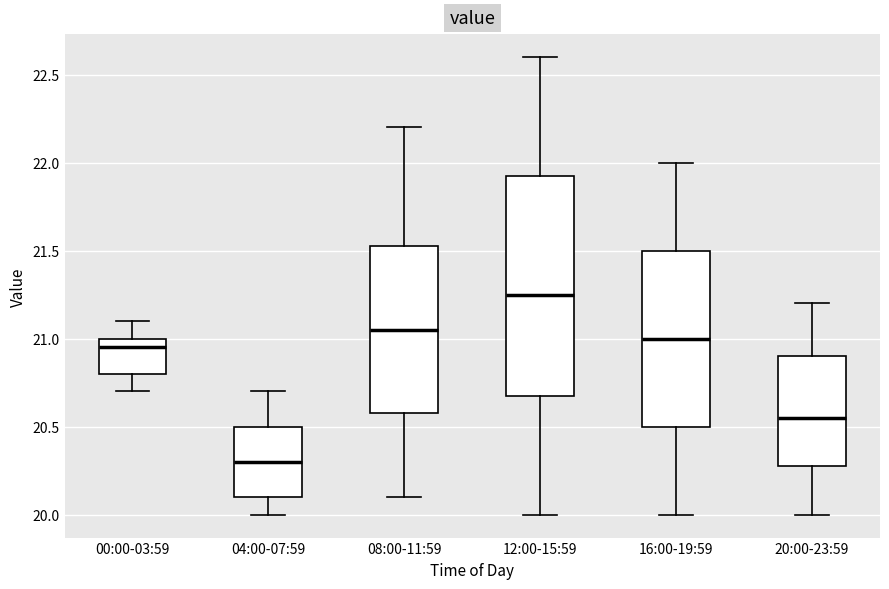

Where does the median line of the box for 16:00-19:59 sit on the y-axis? The values are not printed on the chart, so give them approximately, as read against the axis.

21.00